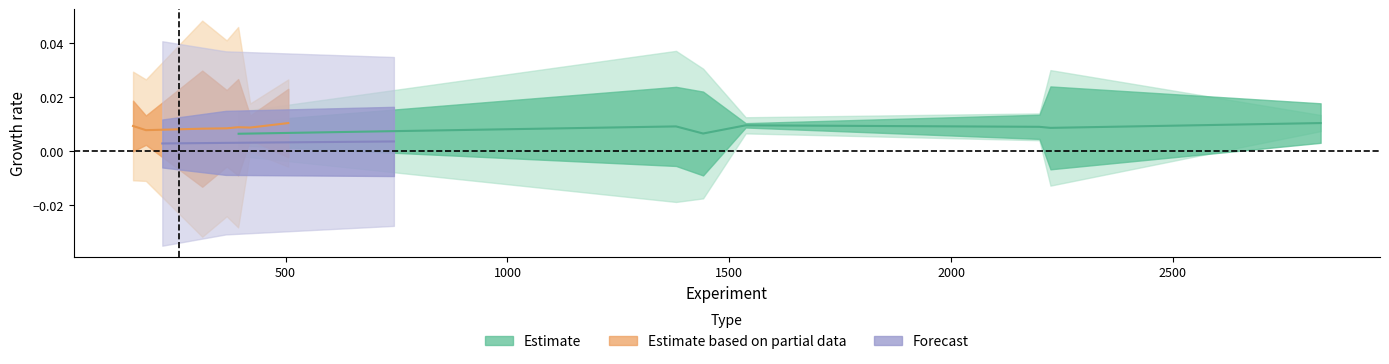

Does the chart have visible grid lines?

No